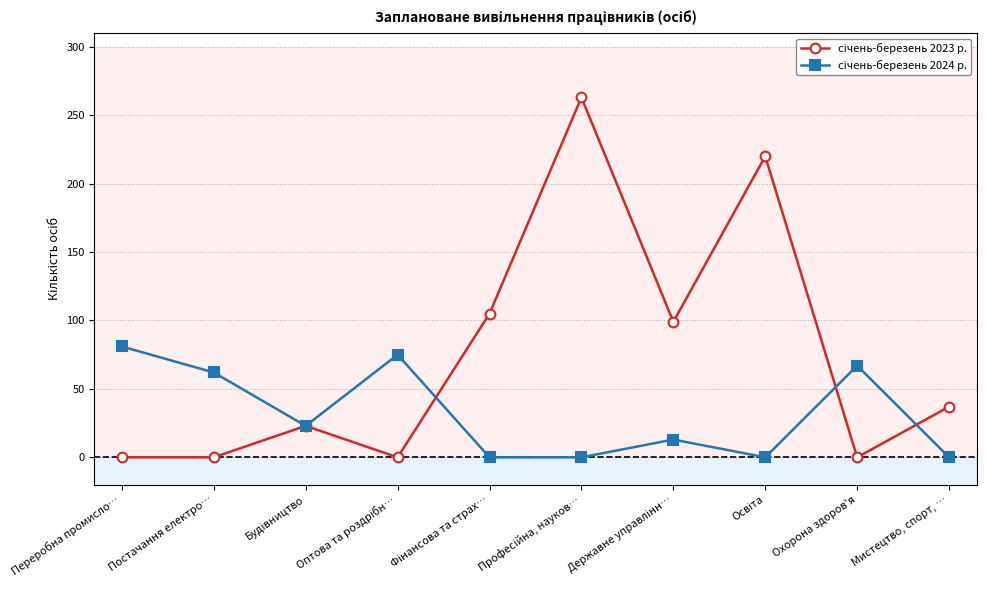

What is the label of the 9th point from the left?

Охорона здоров'я